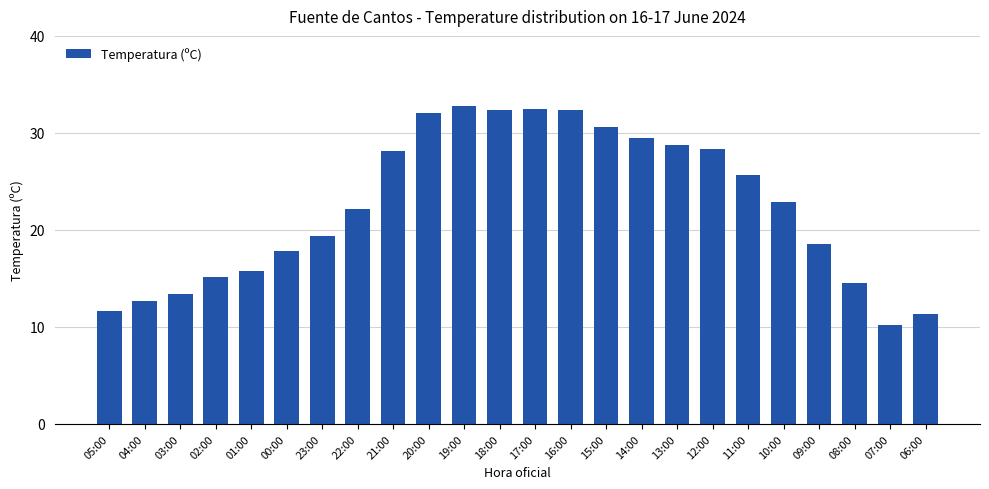

What is the value of the 23rd bar from the left?

10.2